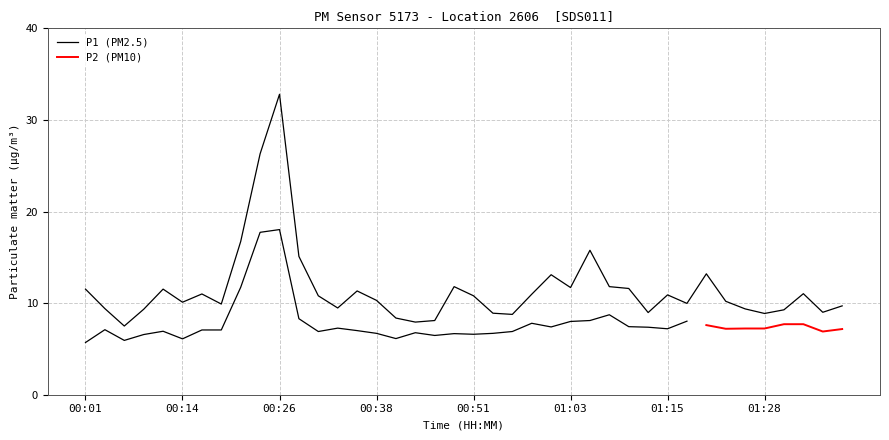

List the labels in order of value, smallest first.

00:06, 00:43, 00:46, 00:41, 00:56, 01:28, 00:53, 01:13, 01:35, 01:30, 00:09, 01:25, 00:04, 00:33, 01:38, 00:19, 01:18, 00:14, 01:23, 00:38, 00:31, 00:51, 01:15, 00:58, 00:16, 01:33, 00:36, 00:01, 00:11, 01:10, 01:03, 00:48, 01:08, 01:01, 01:20, 00:29, 01:05, 00:21, 00:24, 00:26